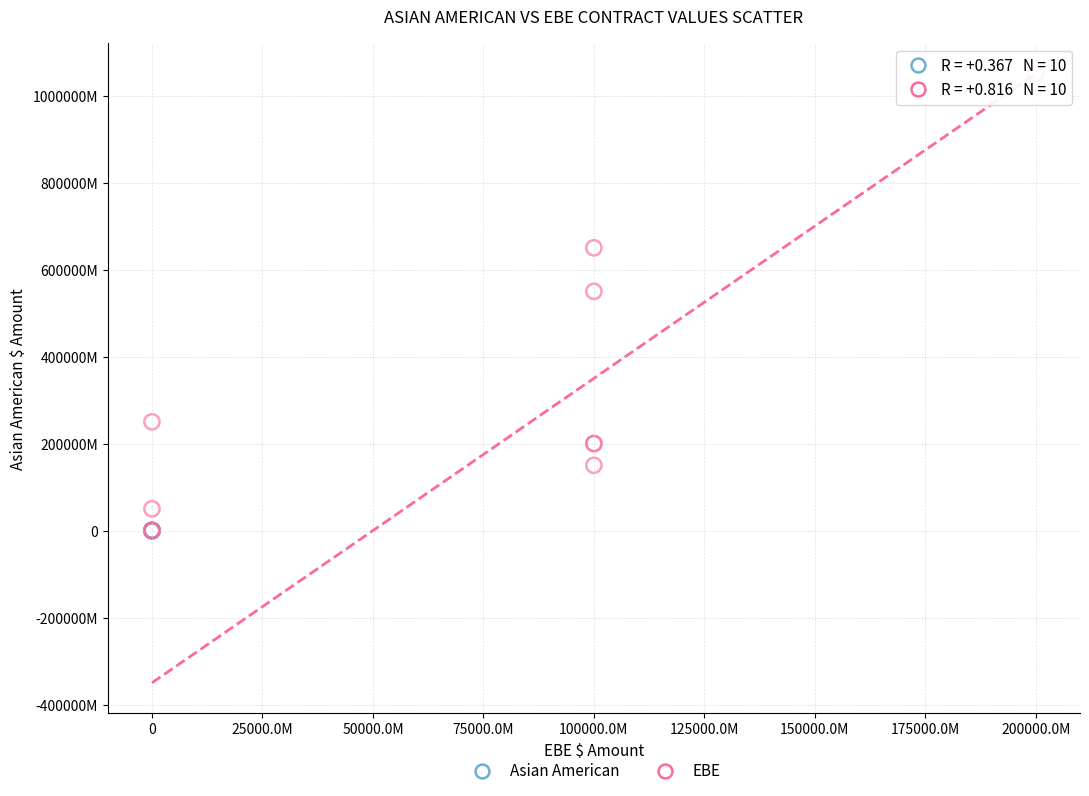

Which series has the largest Y range (max minus min)?

EBE